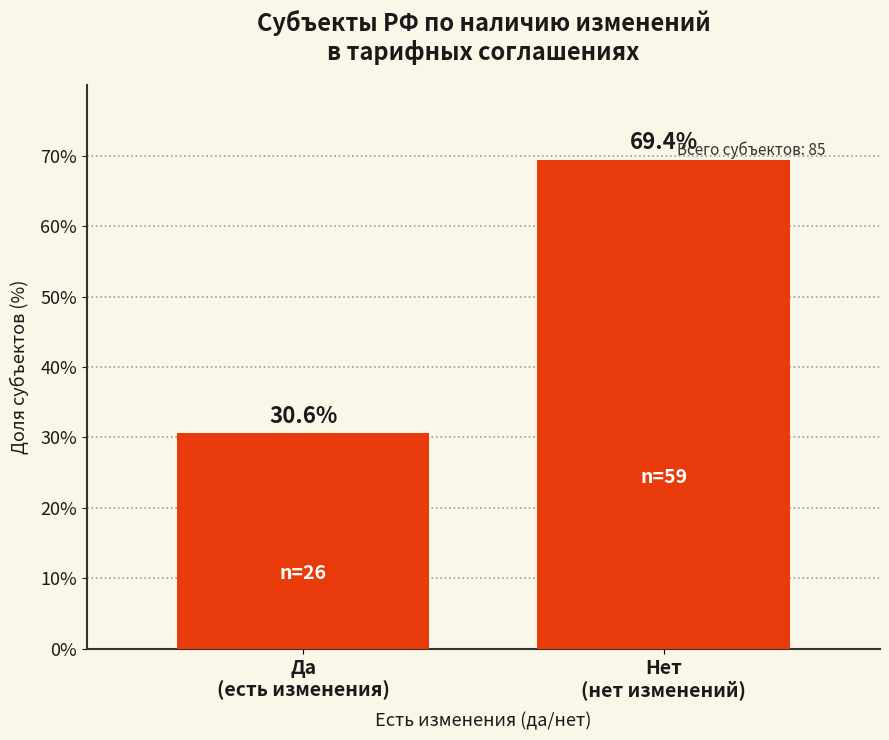

Reading left to right, list all the values displayed in this chart.

30.6	69.4